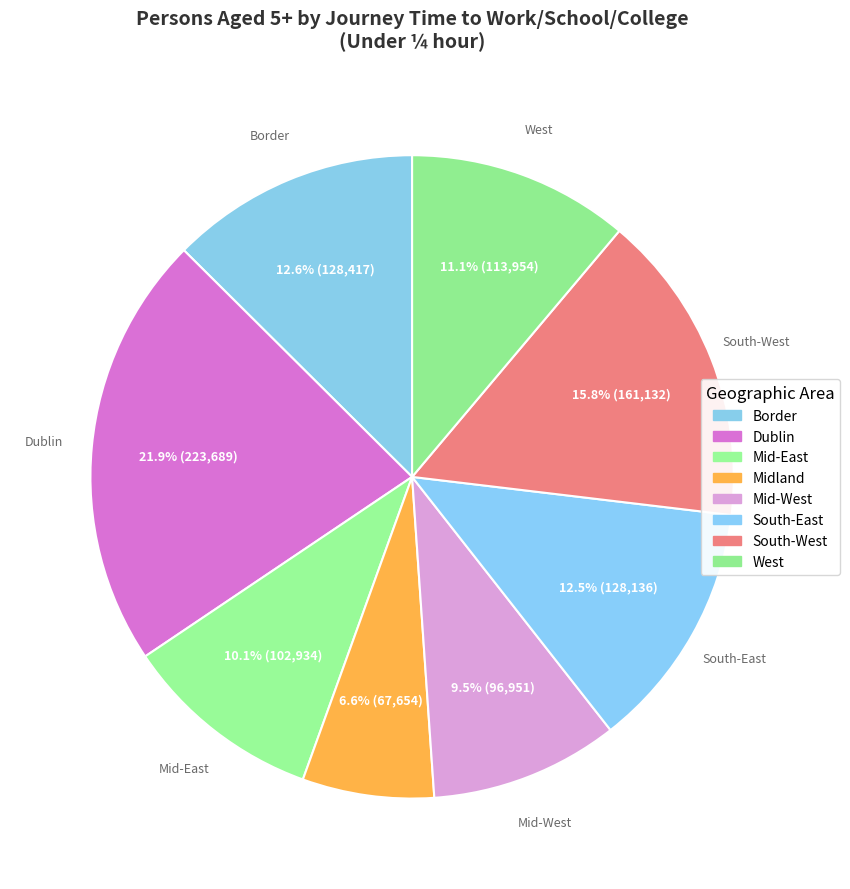

The Midland slice represents 7% of the pie. True or false?

True